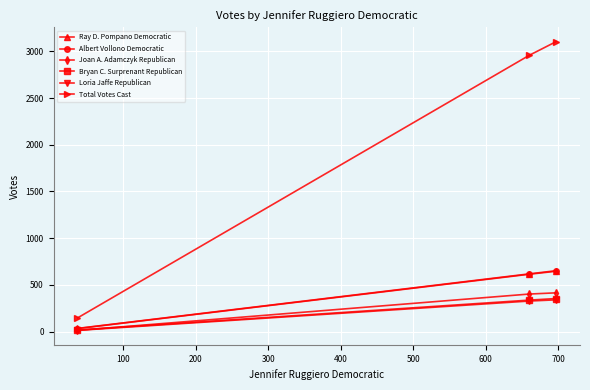

Which series has the widest spread of values?

Total Votes Cast